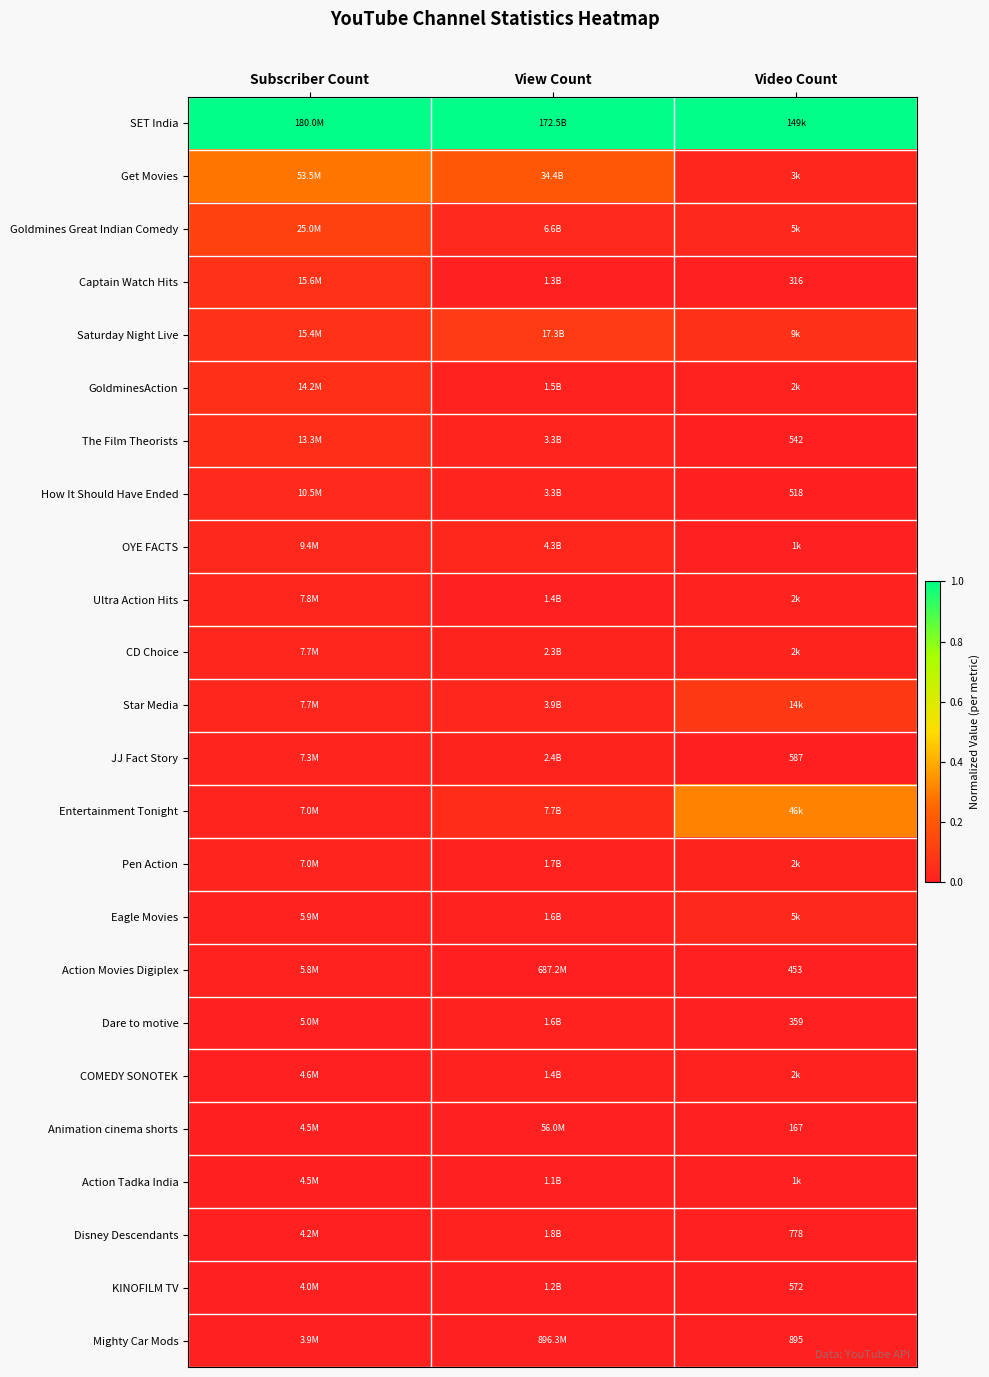

Which series has the largest total across all categories?

SET India